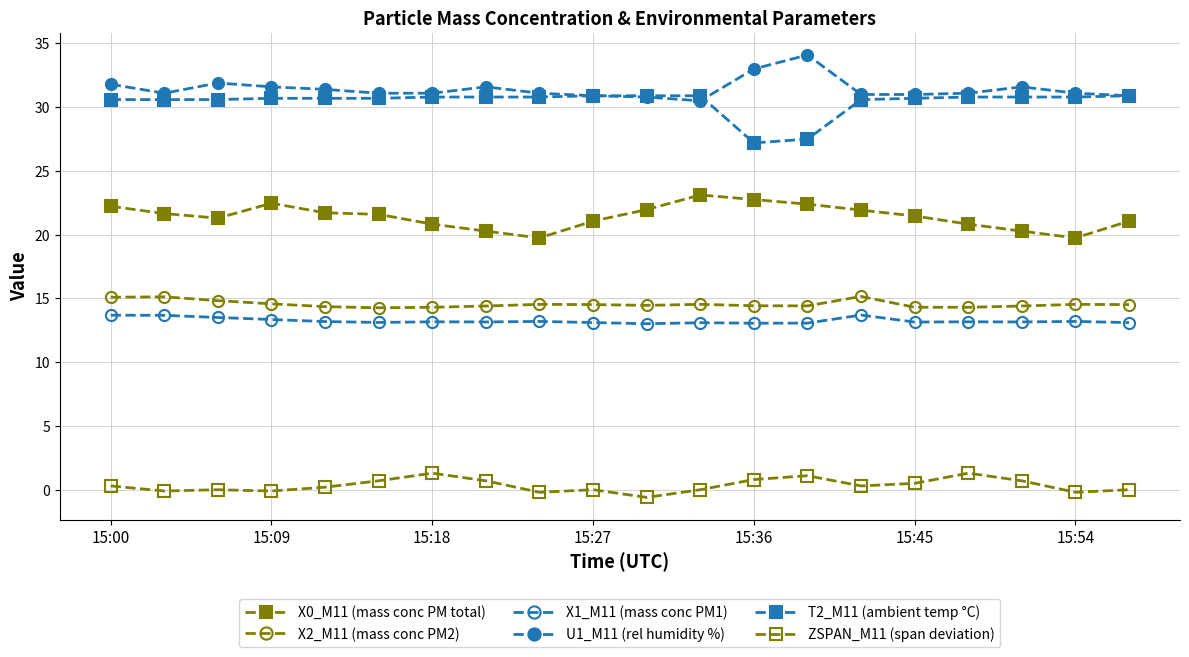

At which category is the sum across all series the highest?

15:00